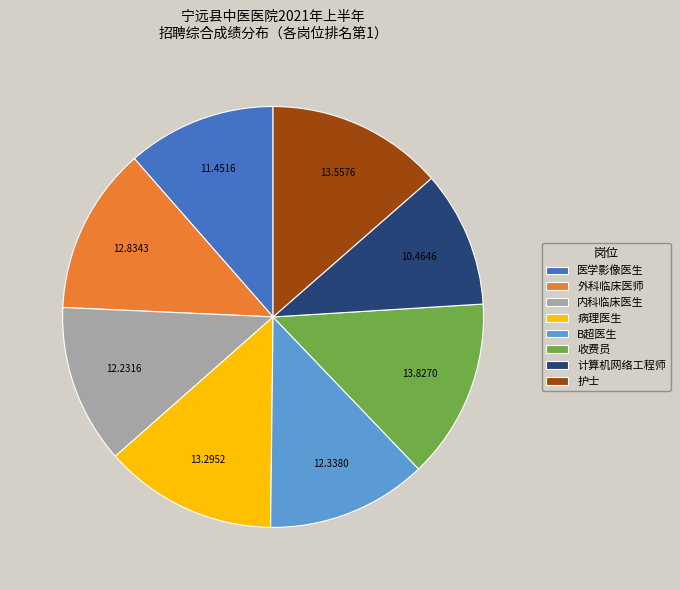

Is the sum of 护士 and 收费员 greater than half?

No